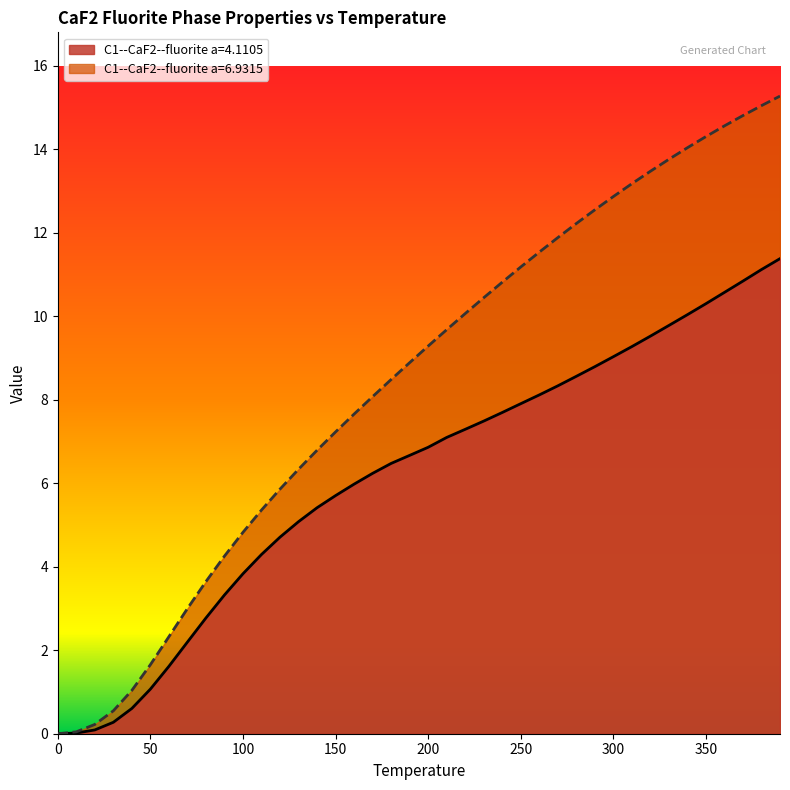

What is the difference between the highest and lowest values at 30.0?

0.3